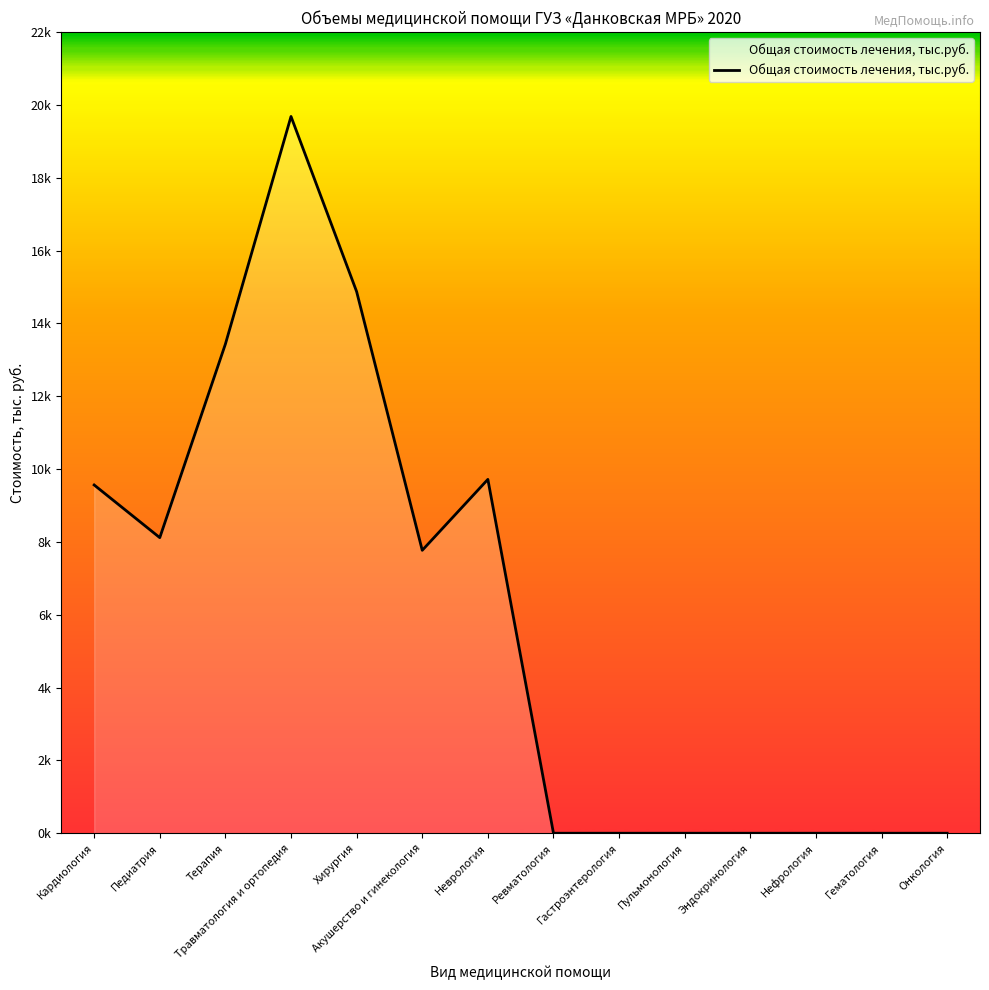

Does the chart display data point markers on the line(s)?

No